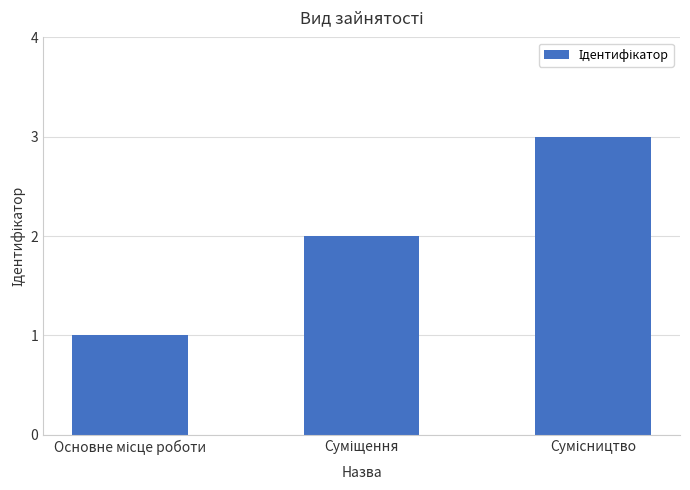

What is the sum of all values?

6